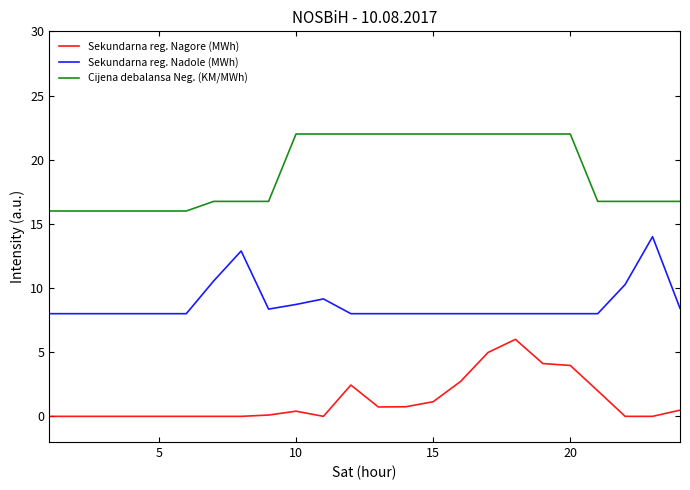

List the series in order of their peak value, highest first.

Cijena debalansa Neg. (KM/MWh), Sekundarna reg. Nadole (MWh), Sekundarna reg. Nagore (MWh)